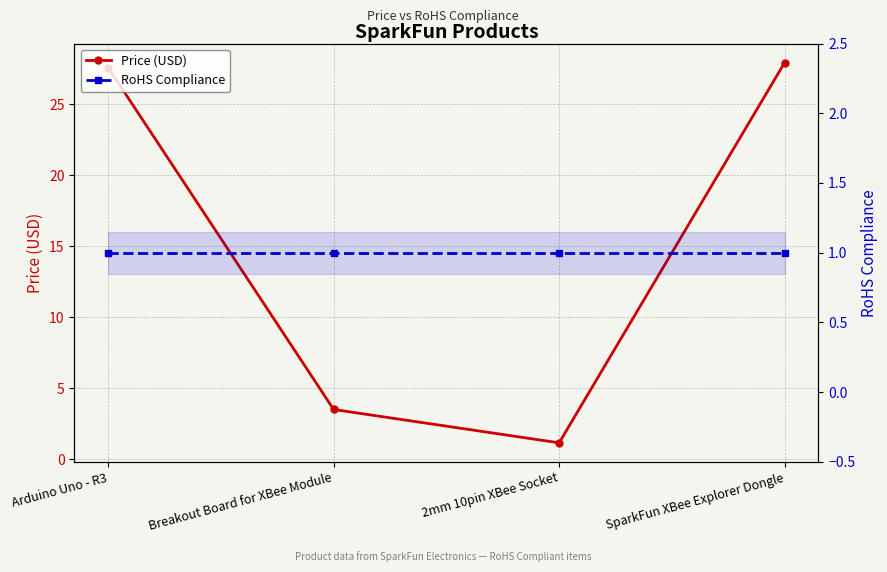

Reading left to right, transcribe all the data shown in this chart.

Price (USD): 27.6	3.5	1.1	27.9
RoHS Compliance: 1.0	1.0	1.0	1.0